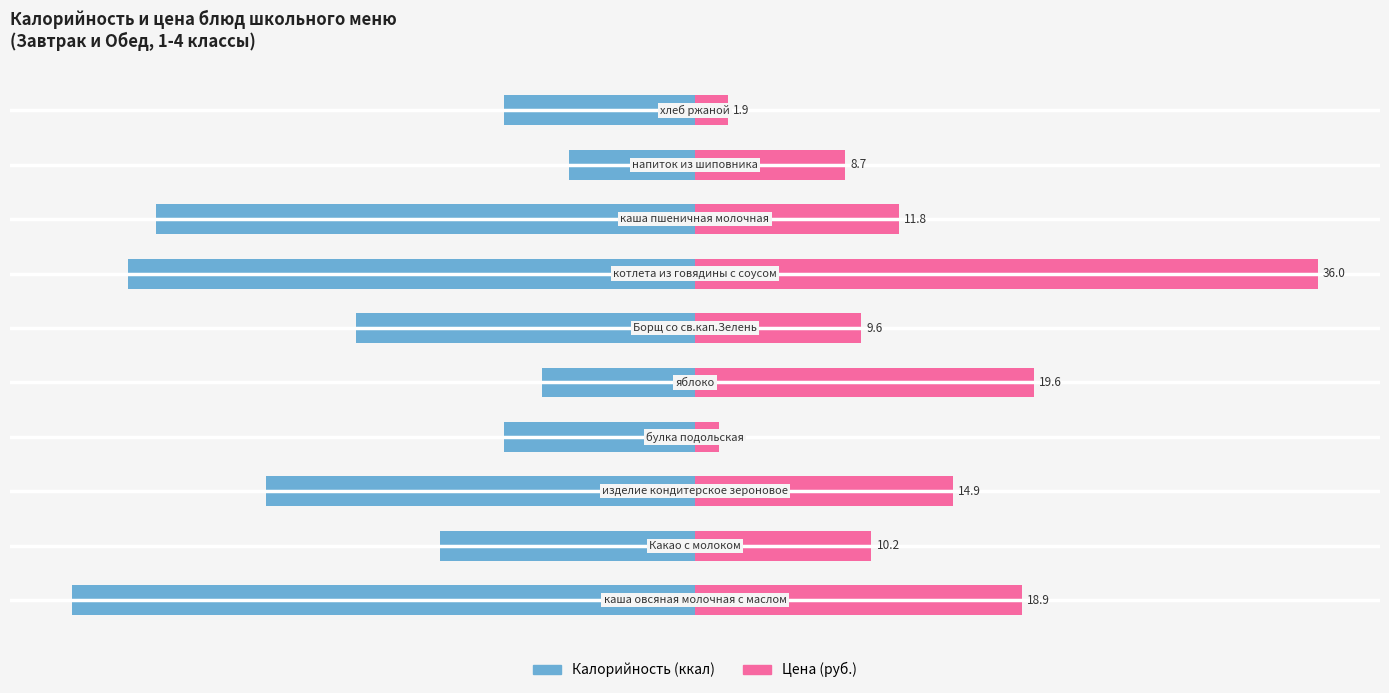

What is the spread (max minus min) of values at 7?

291.0